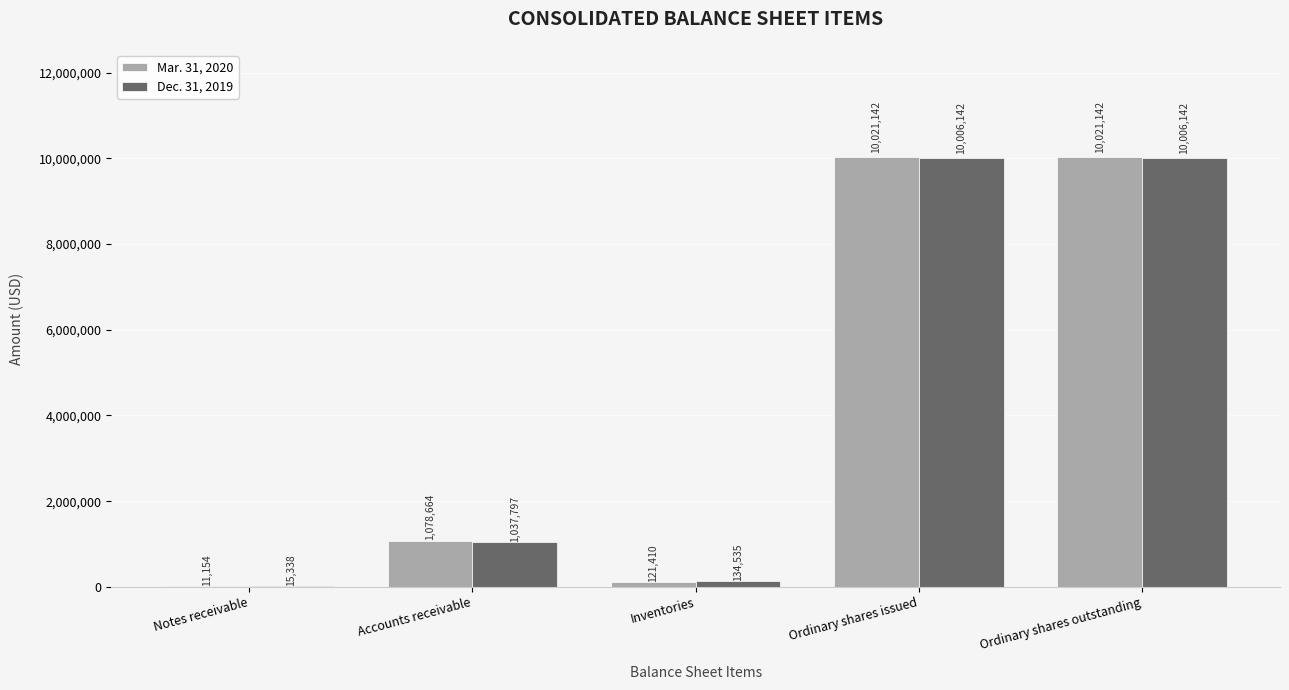

Are the bars grouped side by side (vs. stacked)?

Yes